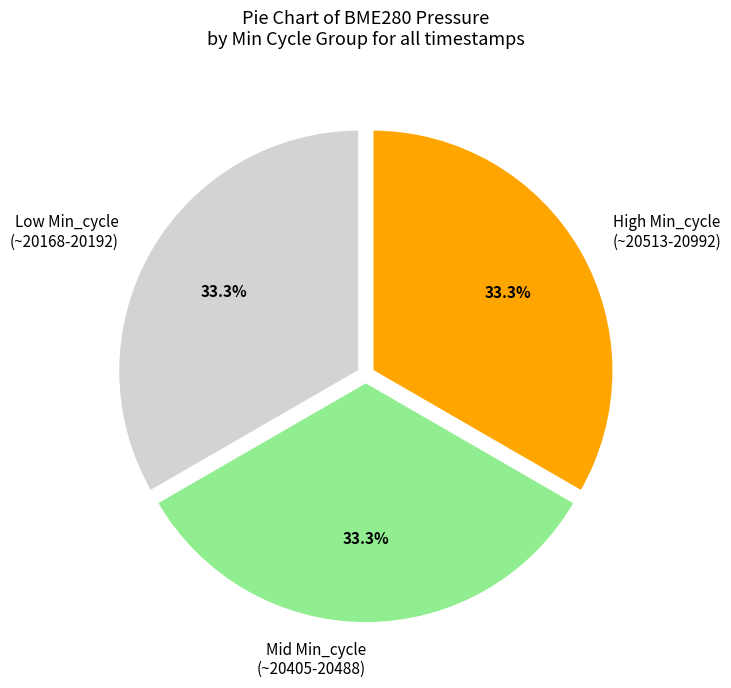

Approximately how many times larger is the value at Mid Min_cycle (~20405-20488) compared to High Min_cycle (~20513-20992)?

1.0